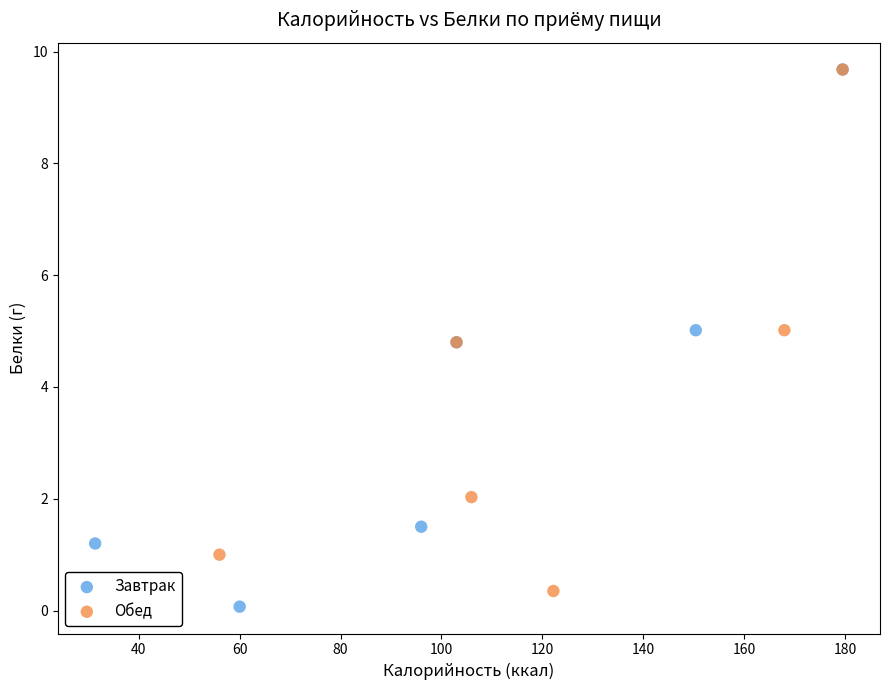

What are all the series names shown in the legend?

Завтрак, Обед